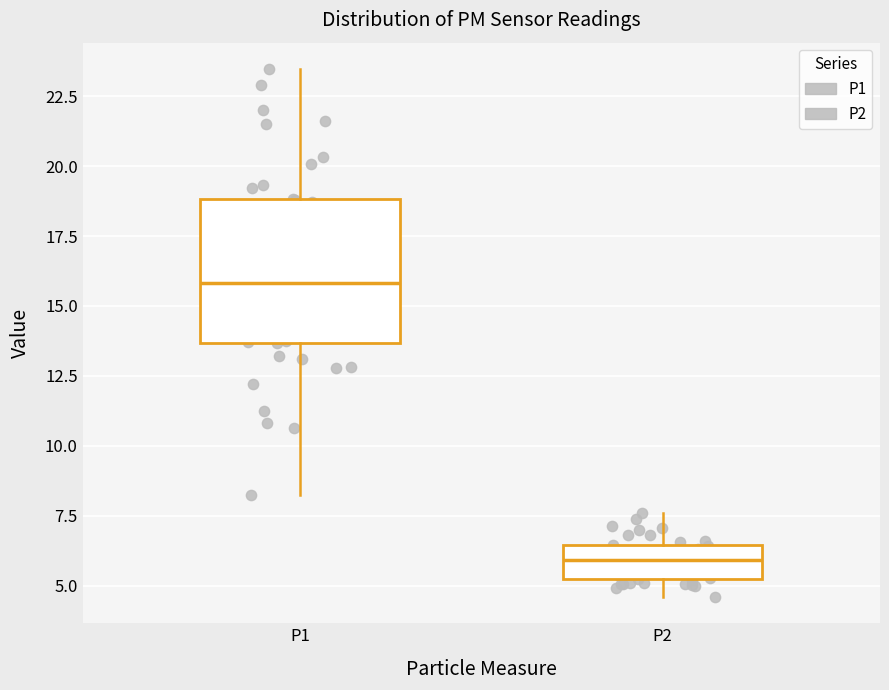

Which box is the tallest, from its lower edge to its upper edge?

P1